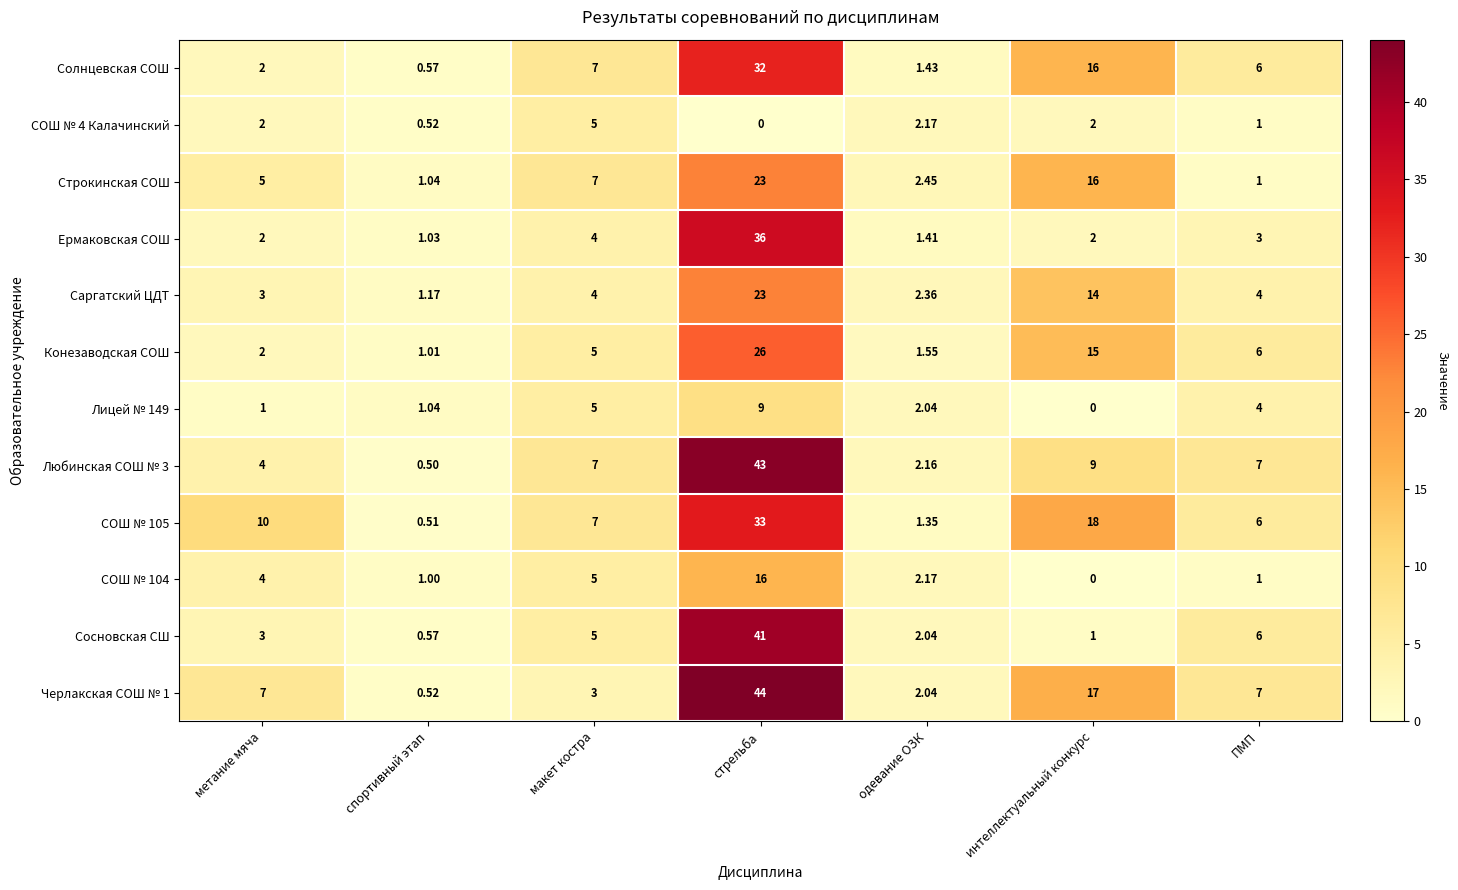

At which category is the sum across all series the highest?

стрельба